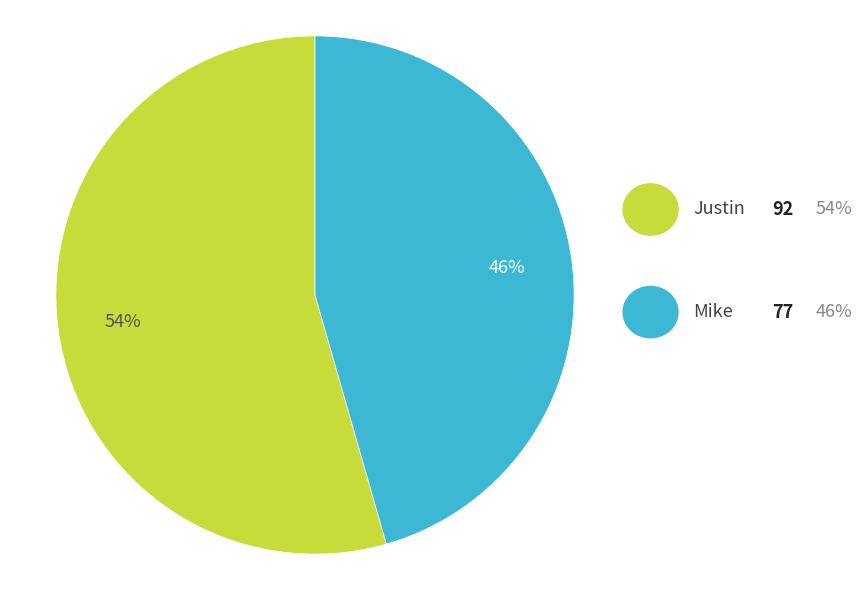

Does any single category account for the majority?

Yes